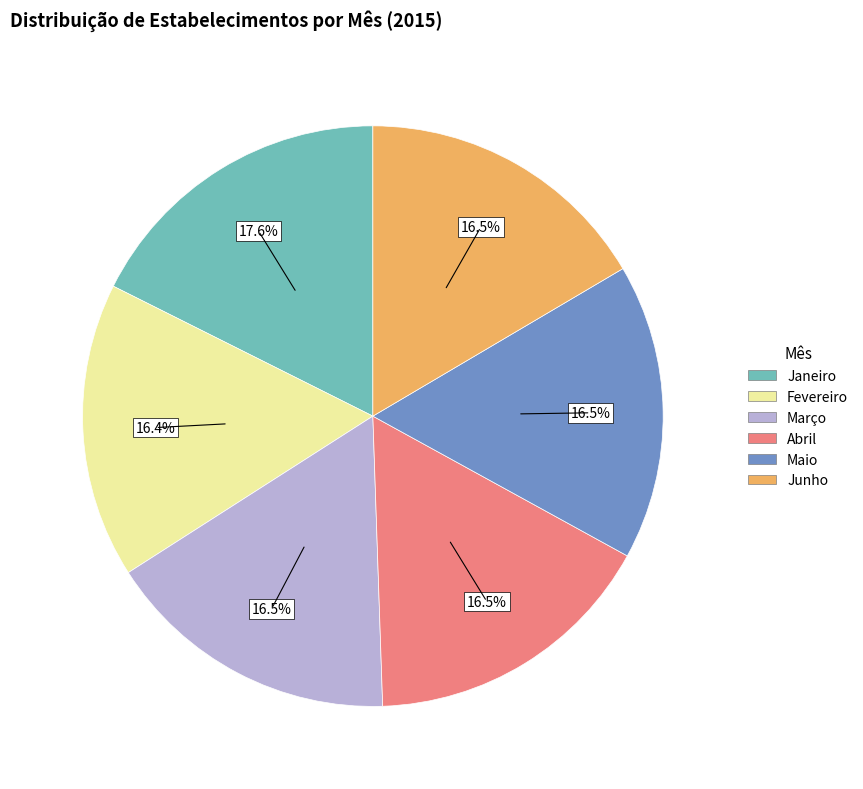

What is the largest slice in the pie chart?

Janeiro